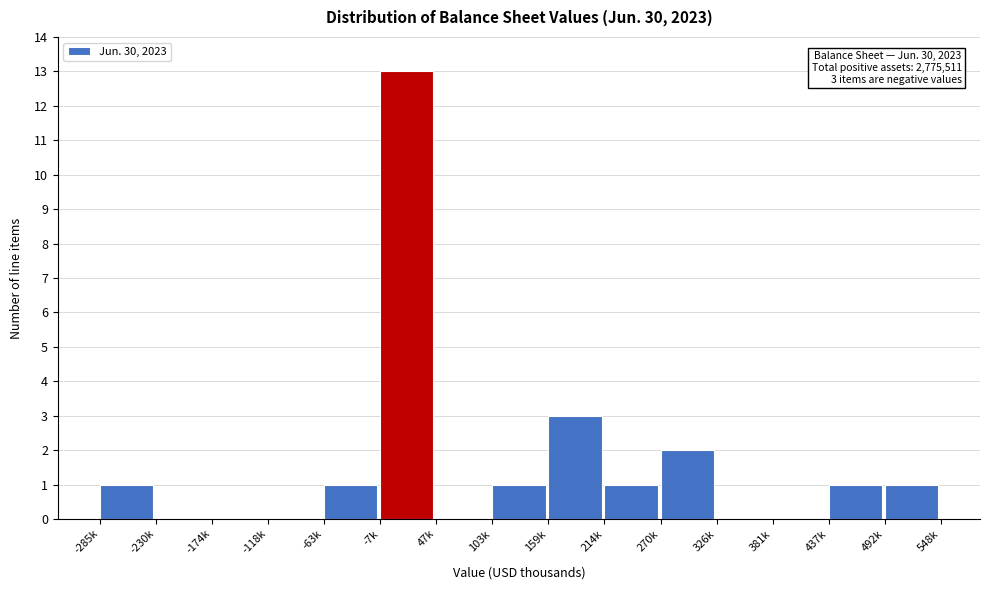

Reading left to right, extract all data points from this chart.

-285k=1	-230k=0	-174k=0	-118k=0	-63k=1	-7k=13	47k=0	103k=1	159k=3	214k=1	270k=2	326k=0	381k=0	437k=1	492k=1